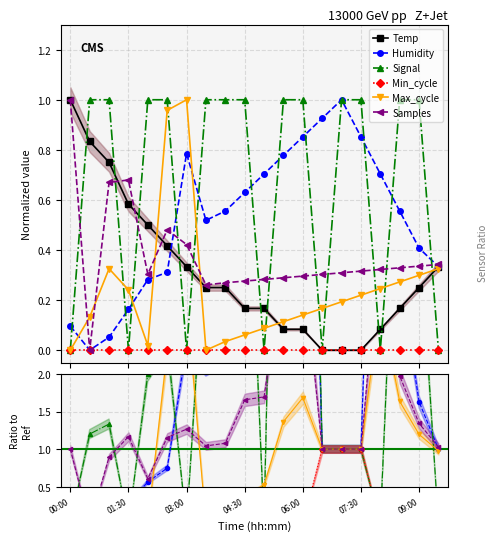

Between which two adjacent categories do Samples and Signal first intersect?

00:00 and 00:30